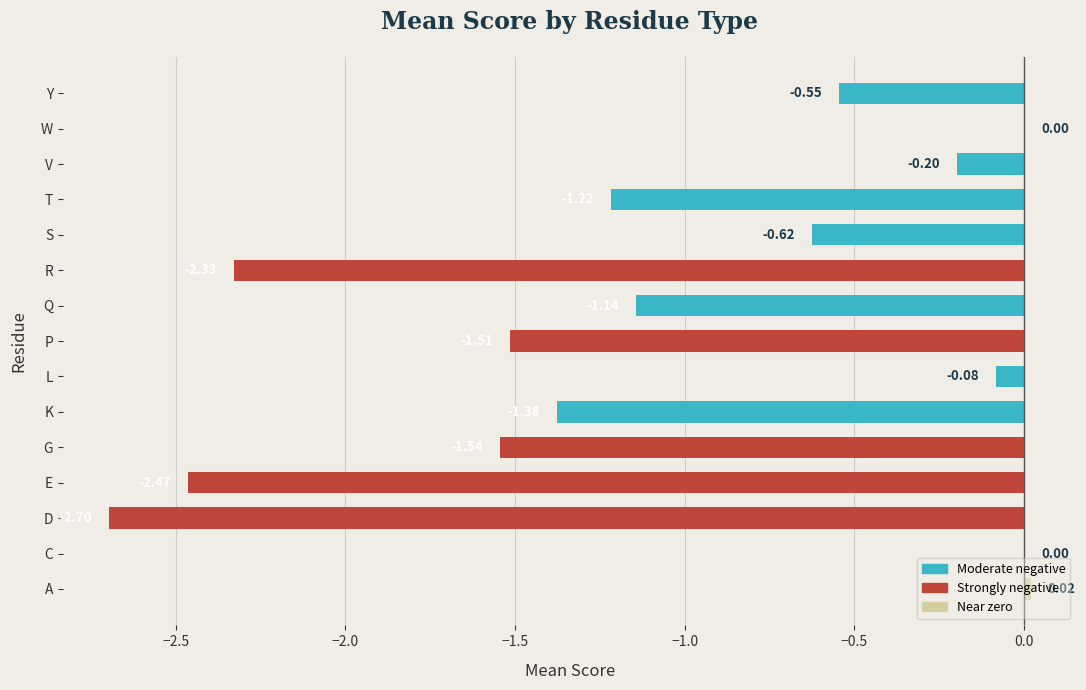

What is the sum of all values?

-15.7